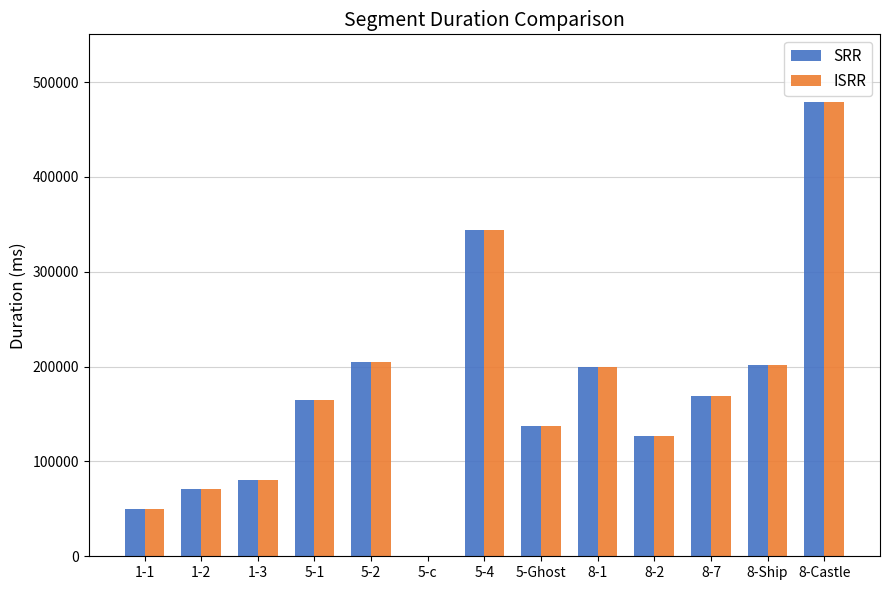

What is the highest value of the ISRR series?

478545.0